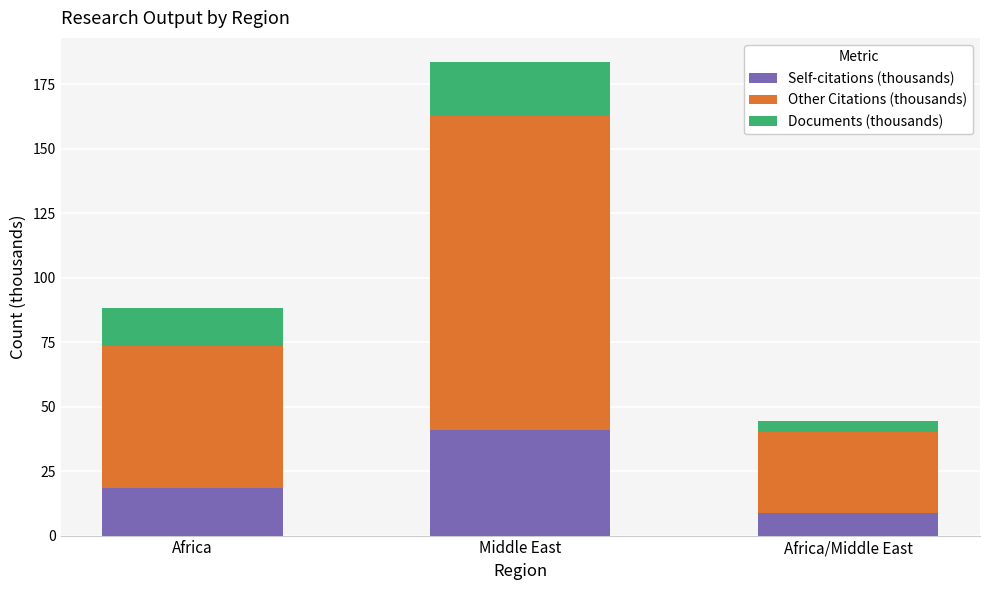

What is the sum of the Self-citations (thousands) values at Africa/Middle East and Africa?

27.2